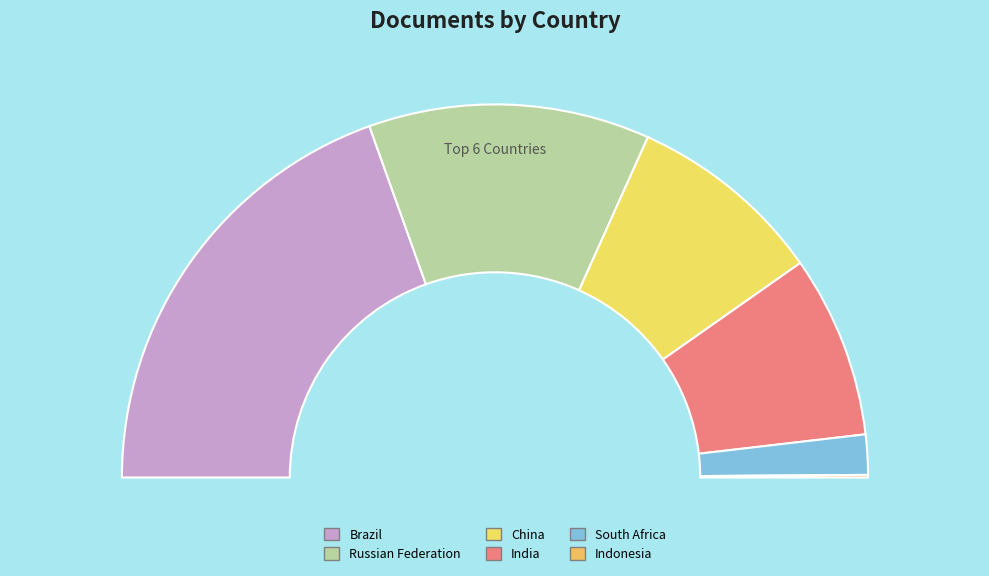

To the nearest percent, what percentage of the pie is Russian Federation?

24%